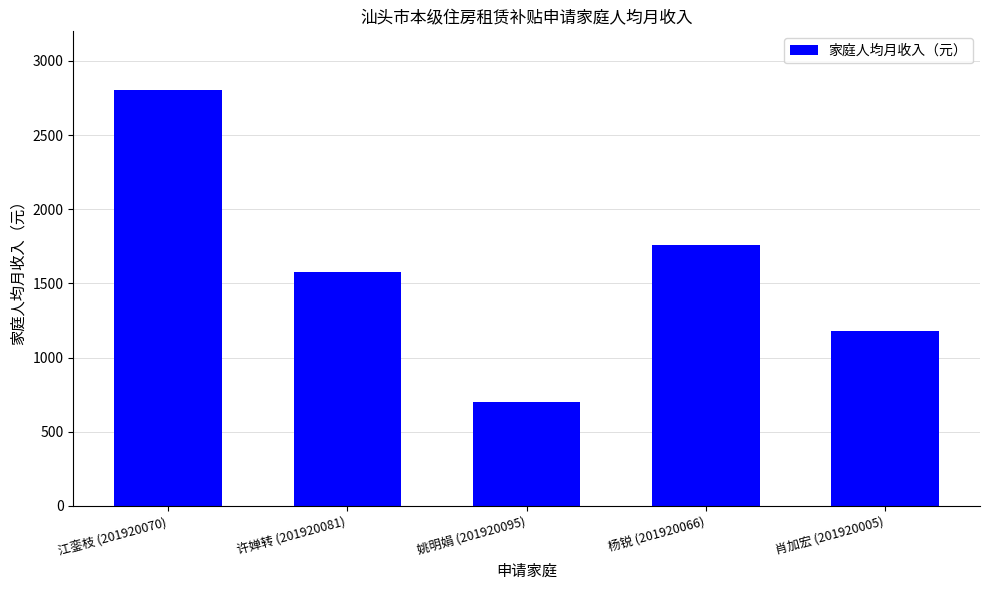

Rank the categories by value from highest to lowest.

江銮枝 (201920070), 杨锐 (201920066), 许婵转 (201920081), 肖加宏 (201920005), 姚明娟 (201920095)